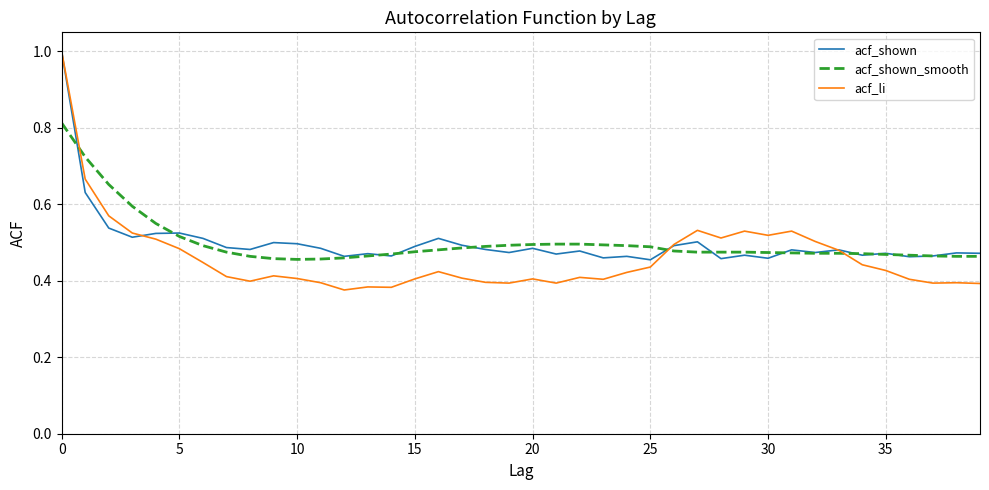

How many acf_shown_smooth values are between 0 and 1?

40